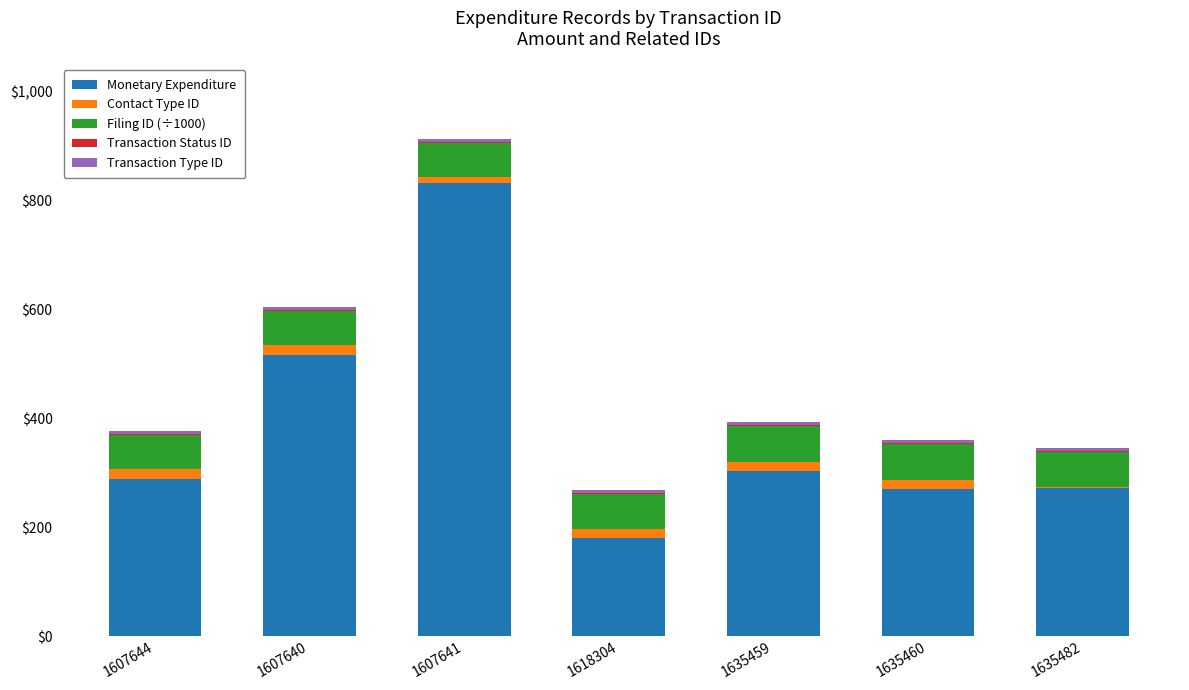

At which category is the sum across all series the highest?

1607641